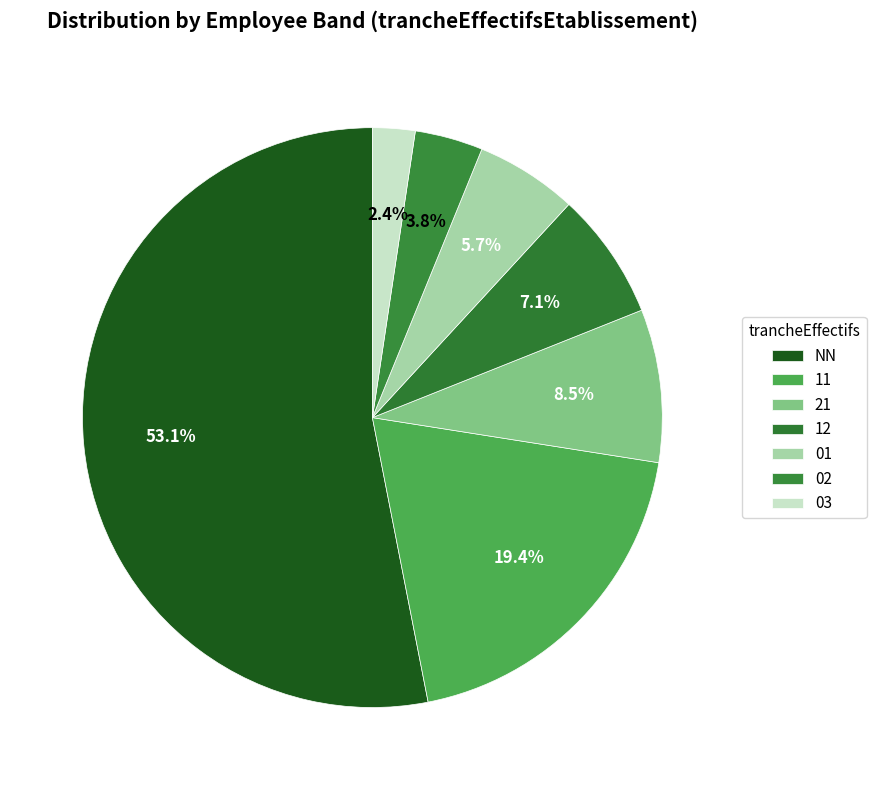

Rank the categories by value from lowest to highest.

03, 02, 01, 12, 21, 11, NN